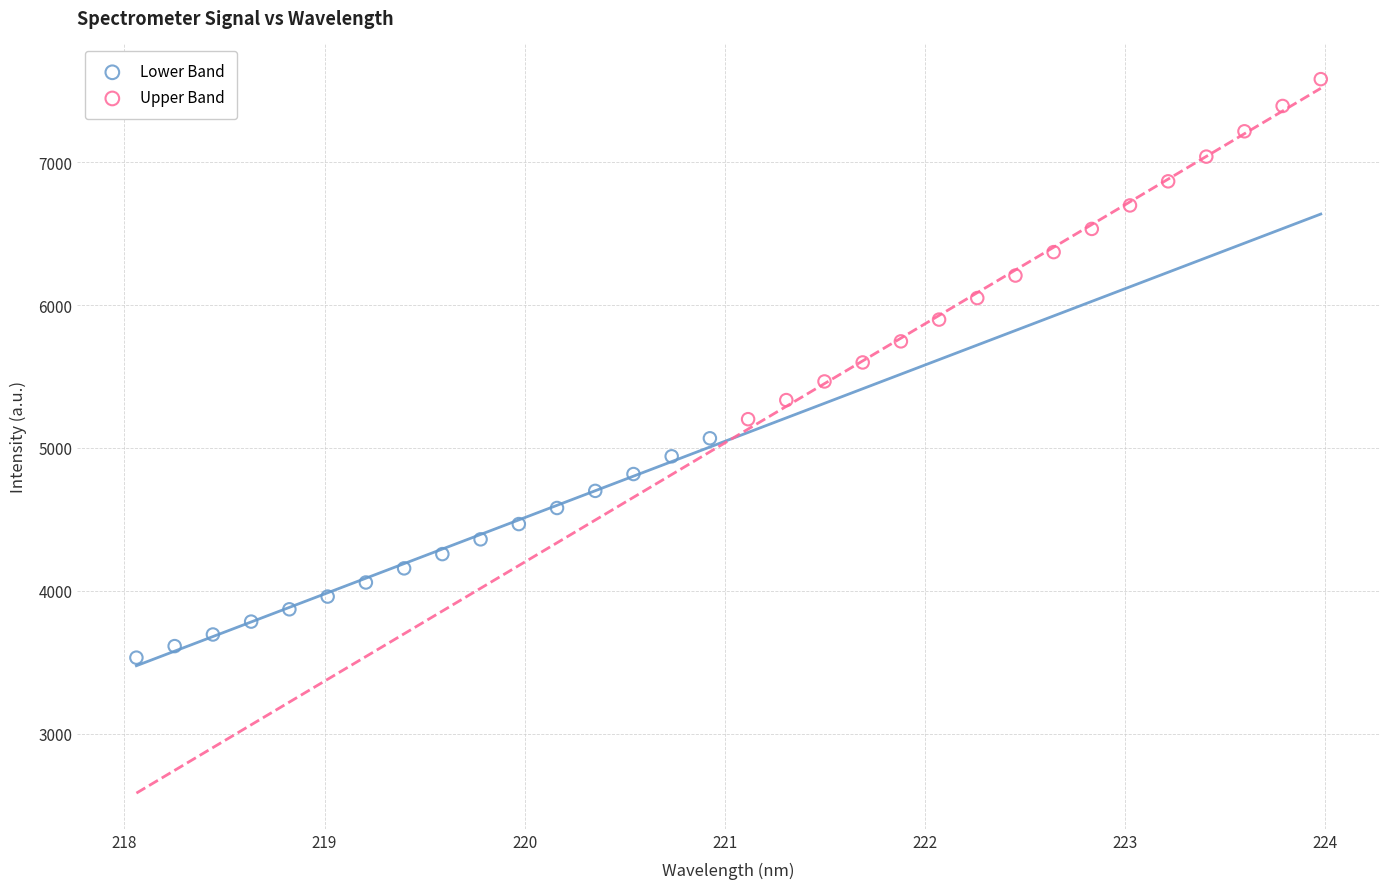

Which series contains the lowest Y value?

Lower Band